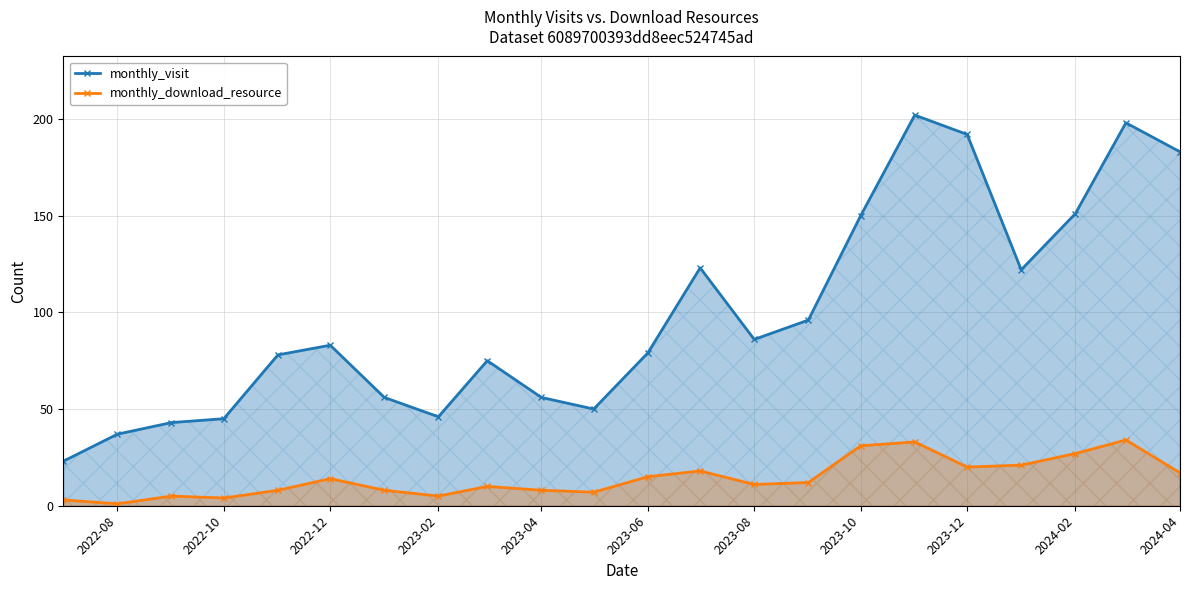

What is the average value of the monthly_visit series?

99